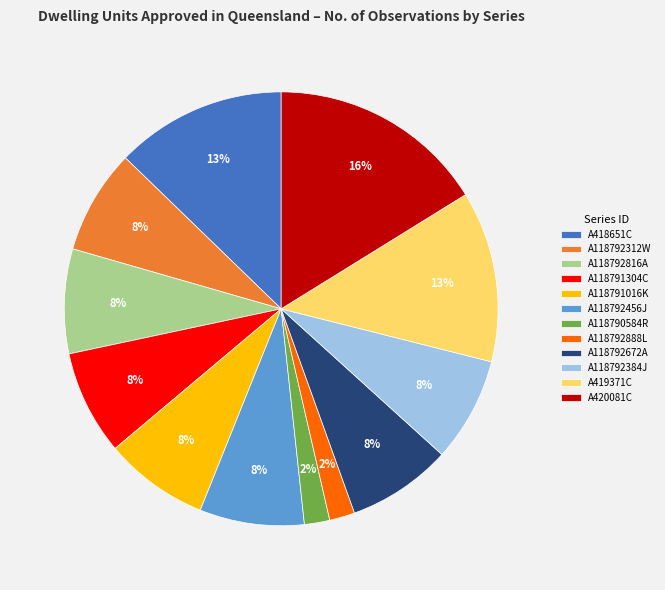

Which slice is the largest?

A420081C